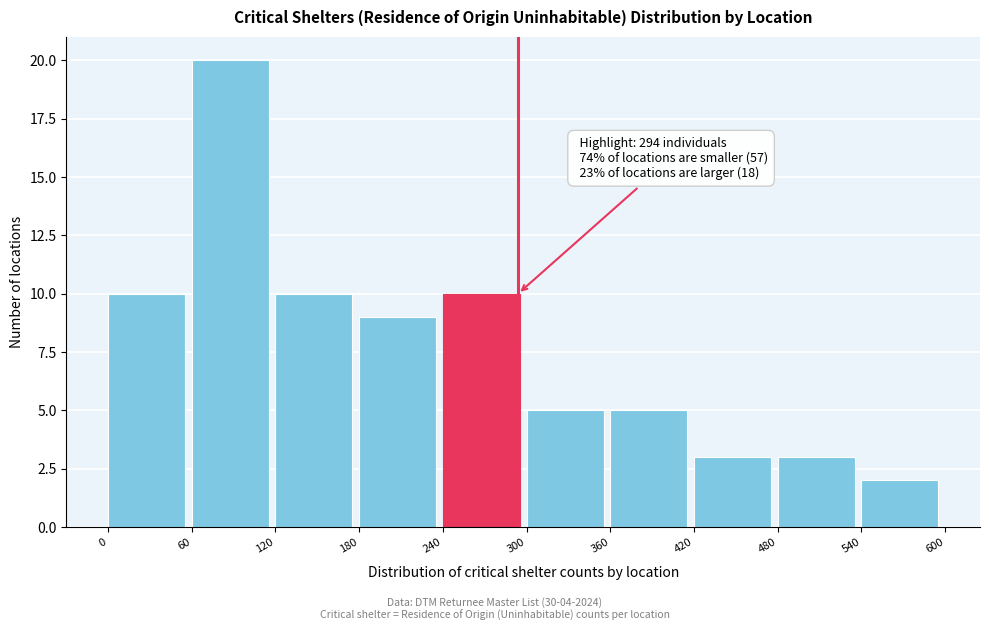

Which range on the x-axis has the tallest bar?

60 to 120